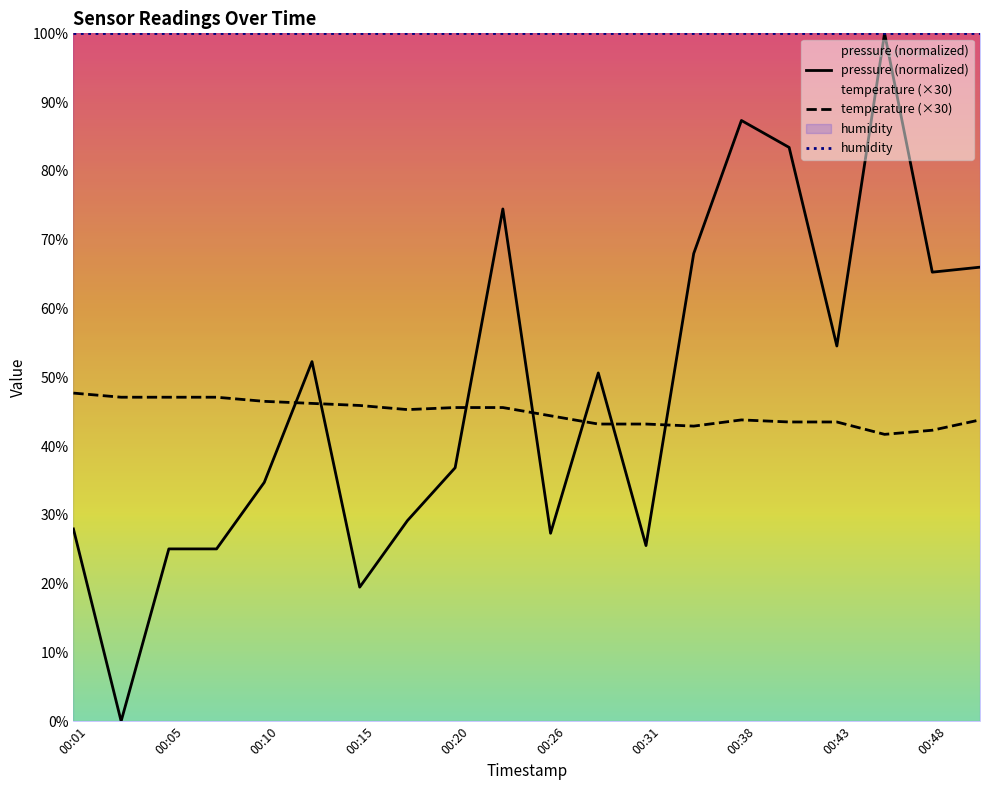

Which category has the highest value in the temperature series?

00:01